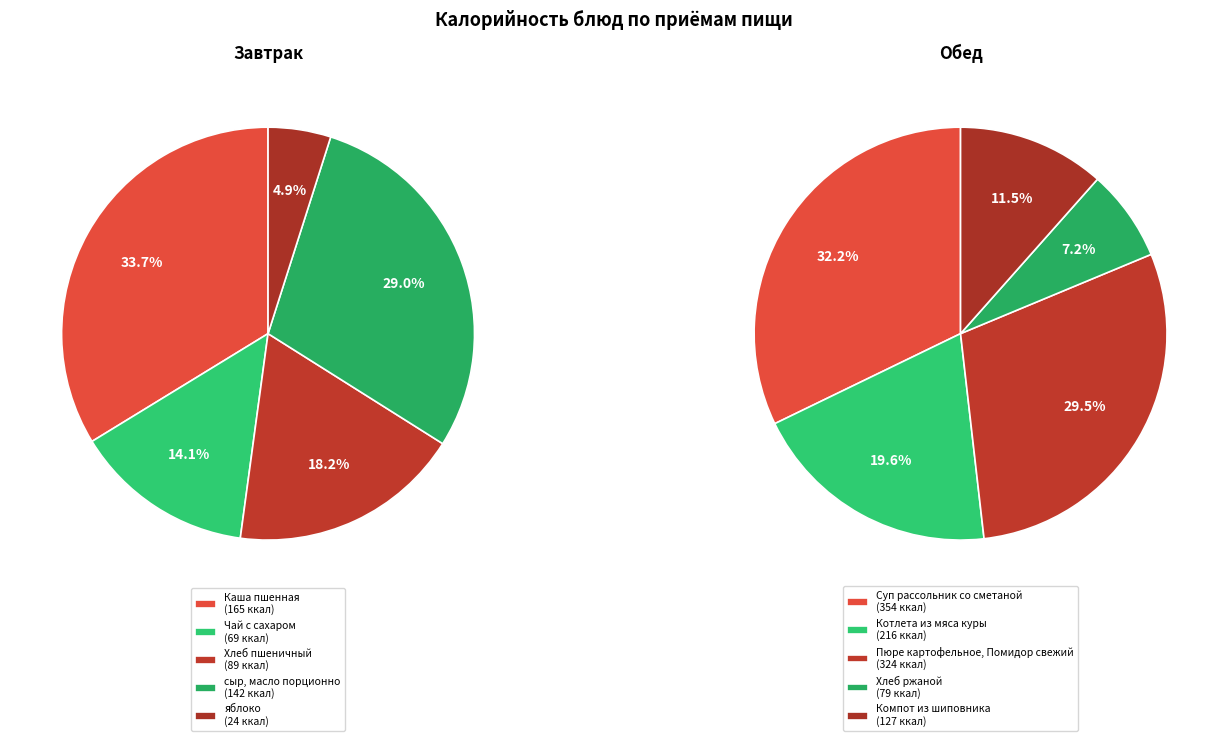

What is the spread (max minus min) of values at 3?

63